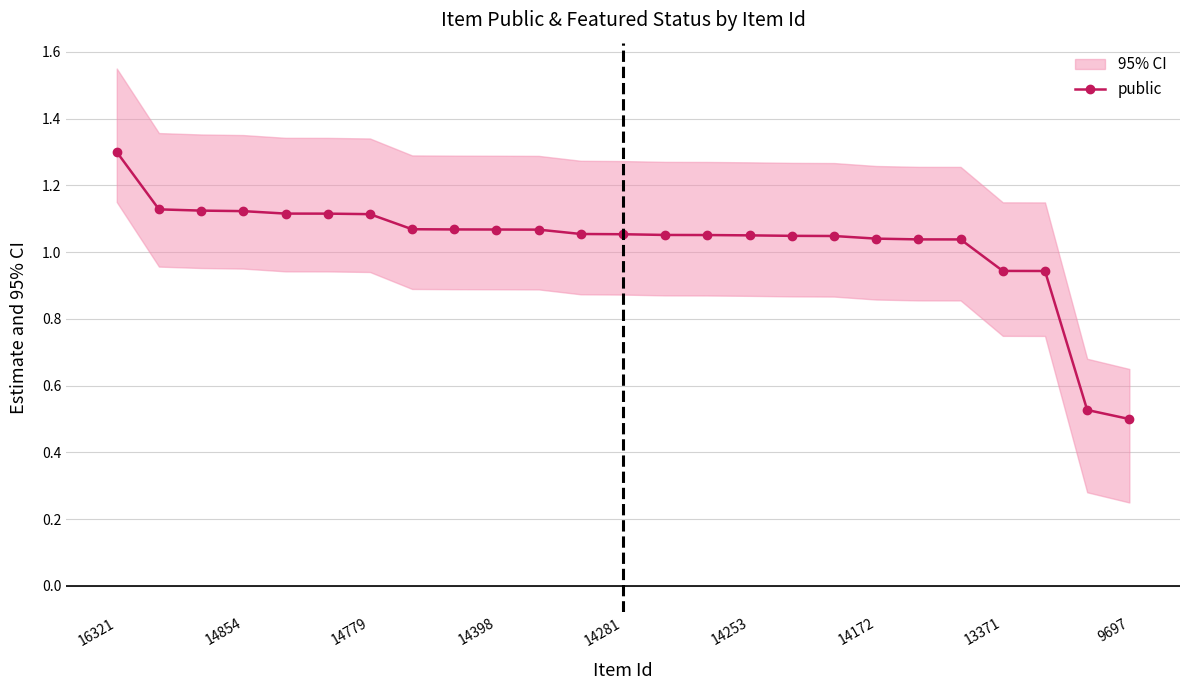

What is the difference between the maximum and second lowest values?

0.8